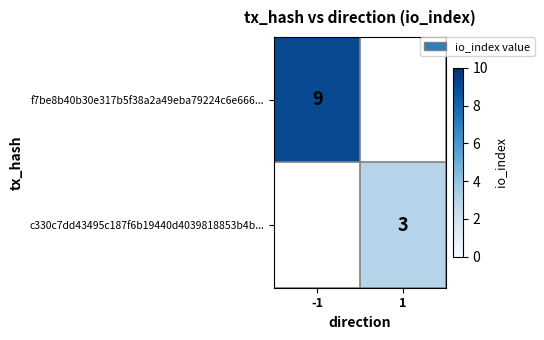

Is it true that c330c7dd43495c187f6b19440d4039818853b4b... equals 4 at 1?

False